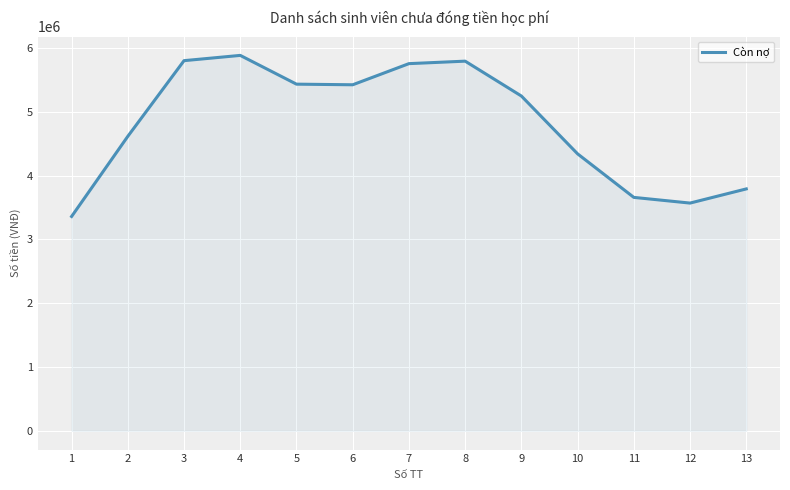

Which has a higher value, 5 or 8?

8